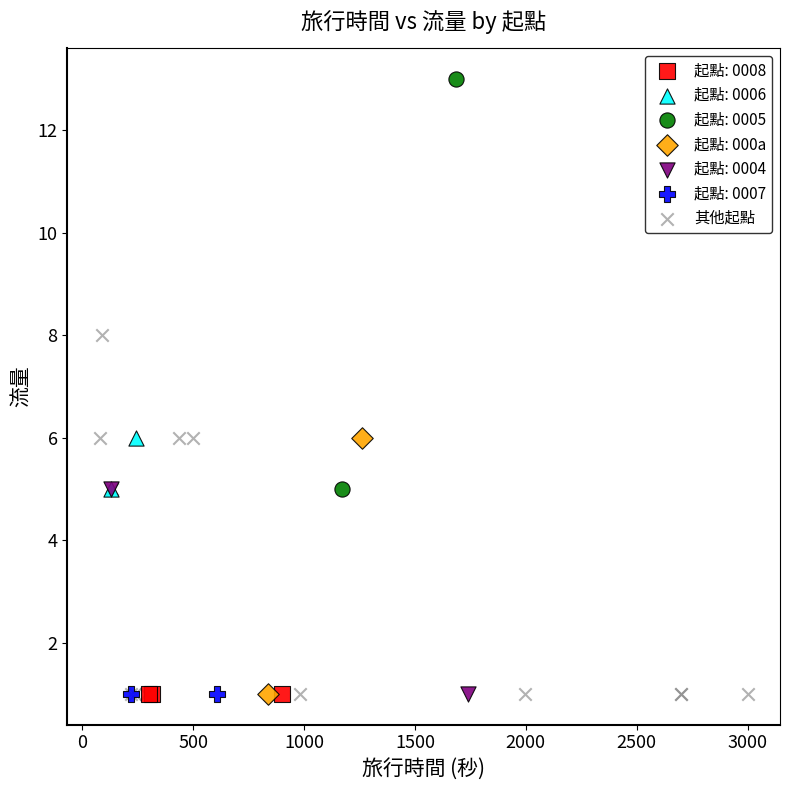

What are all the series names shown in the legend?

起點: 0008, 起點: 0006, 起點: 0005, 起點: 000a, 起點: 0004, 起點: 0007, 其他起點